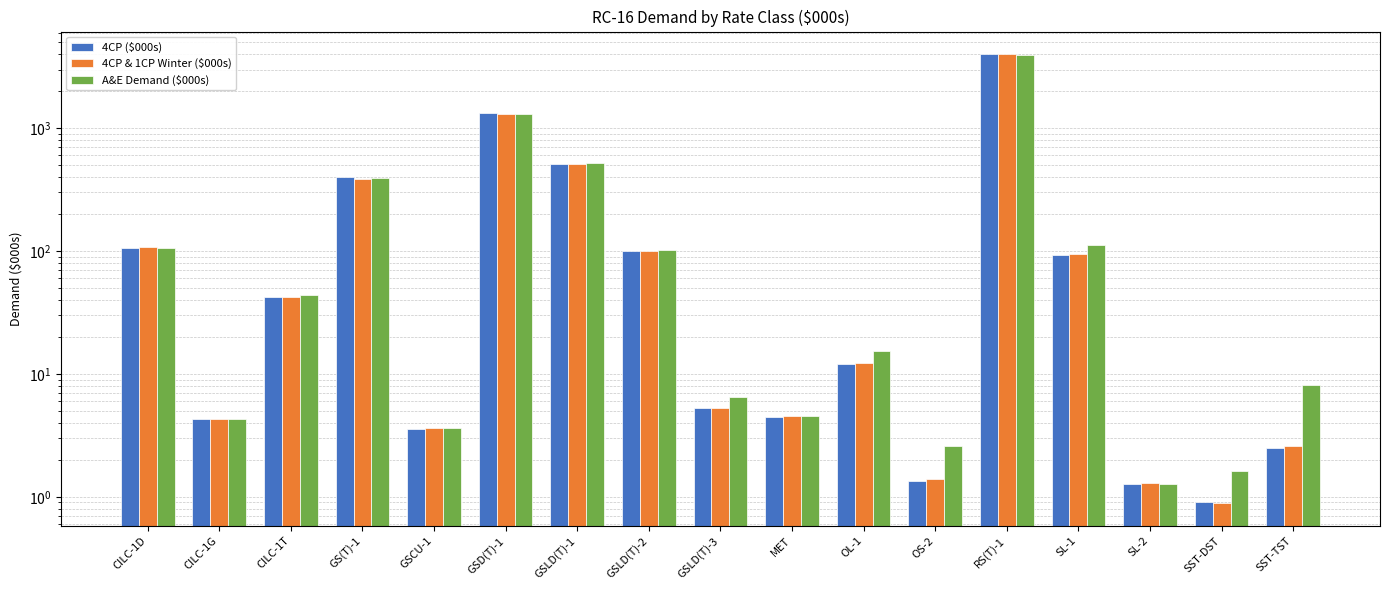

Reading left to right, list all the values displayed in this chart.

4CP ($000s): CILC-1D=106.8	CILC-1G=4.3	CILC-1T=42.2	GS(T)-1=399.4	GSCU-1=3.6	GSD(T)-1=1318.1	GSLD(T)-1=515.4	GSLD(T)-2=100.8	GSLD(T)-3=5.2	MET=4.5	OL-1=12.1	OS-2=1.3	RS(T)-1=3986.7	SL-1=93.4	SL-2=1.3	SST-DST=0.9	SST-TST=2.5
4CP & 1CP Winter ($000s): CILC-1D=107.5	CILC-1G=4.3	CILC-1T=42.5	GS(T)-1=388.0	GSCU-1=3.6	GSD(T)-1=1300.8	GSLD(T)-1=512.6	GSLD(T)-2=100.9	GSLD(T)-3=5.3	MET=4.5	OL-1=12.3	OS-2=1.4	RS(T)-1=4015.2	SL-1=94.9	SL-2=1.3	SST-DST=0.9	SST-TST=2.6
A&E Demand ($000s): CILC-1D=106.1	CILC-1G=4.3	CILC-1T=44.2	GS(T)-1=395.0	GSCU-1=3.6	GSD(T)-1=1307.9	GSLD(T)-1=524.9	GSLD(T)-2=102.5	GSLD(T)-3=6.5	MET=4.6	OL-1=15.3	OS-2=2.6	RS(T)-1=3958.1	SL-1=112.1	SL-2=1.3	SST-DST=1.6	SST-TST=8.1